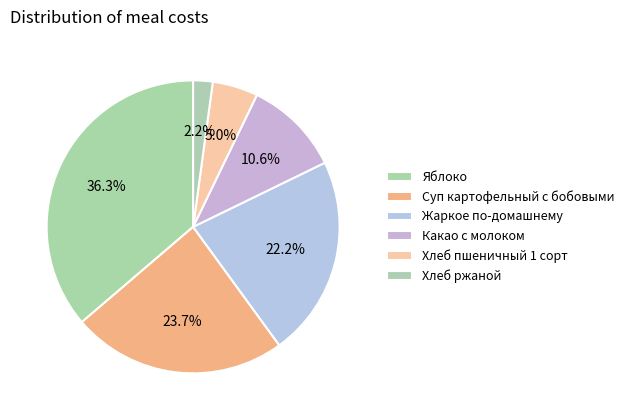

Count the number of slices in the pie.

6